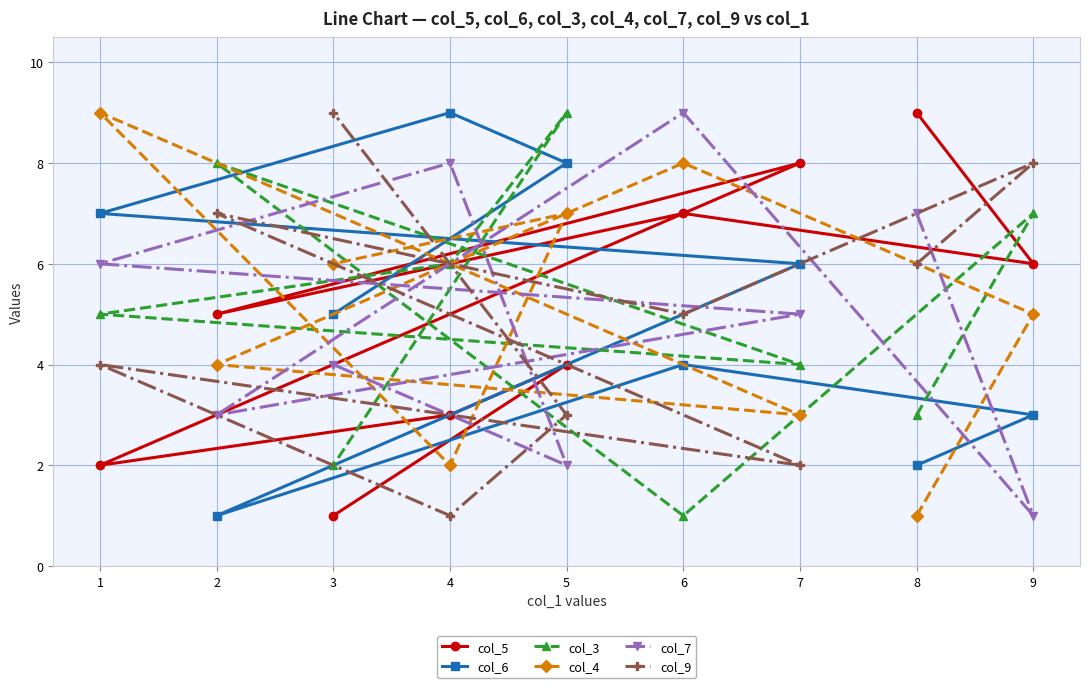

The col_6 series shows 4 at 6. True or false?

True